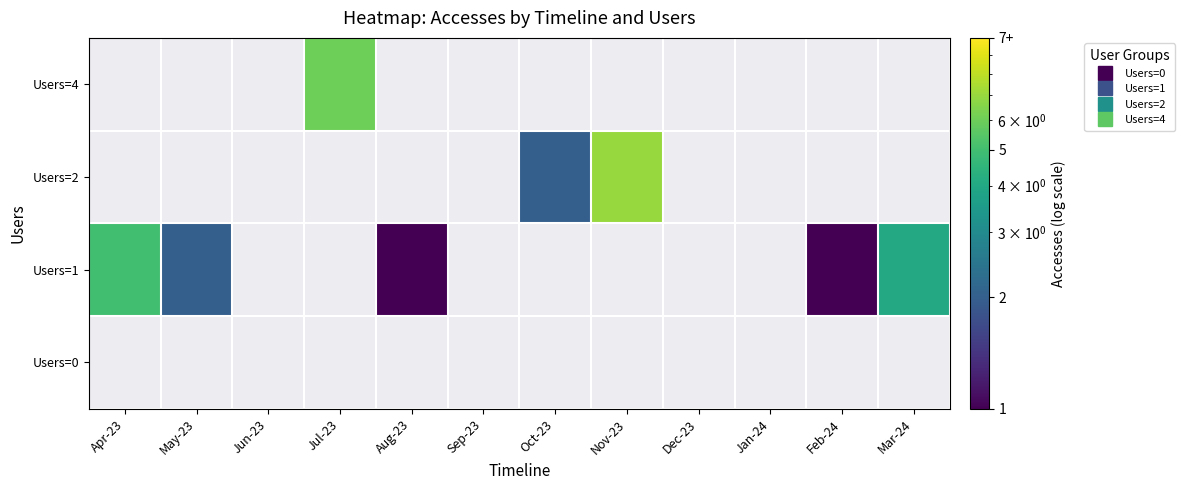

How many data points in Jul-23 are above 0?

1